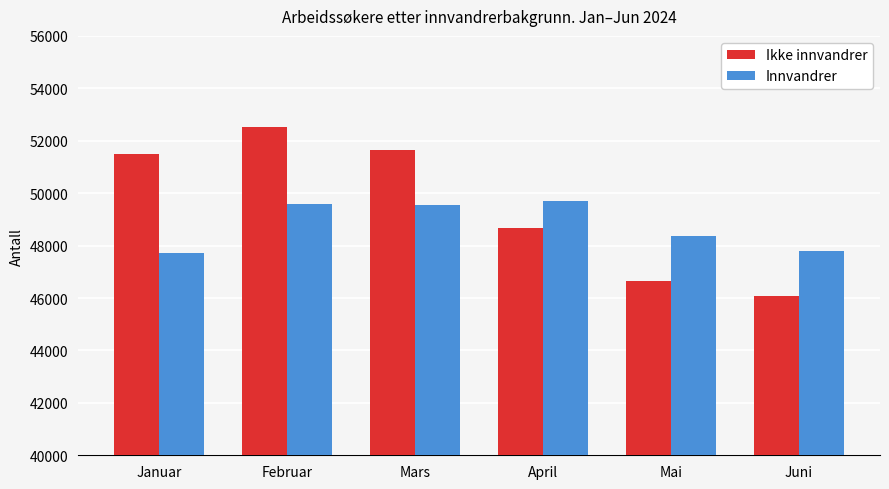

What is the total value across all series at Januar?

99211